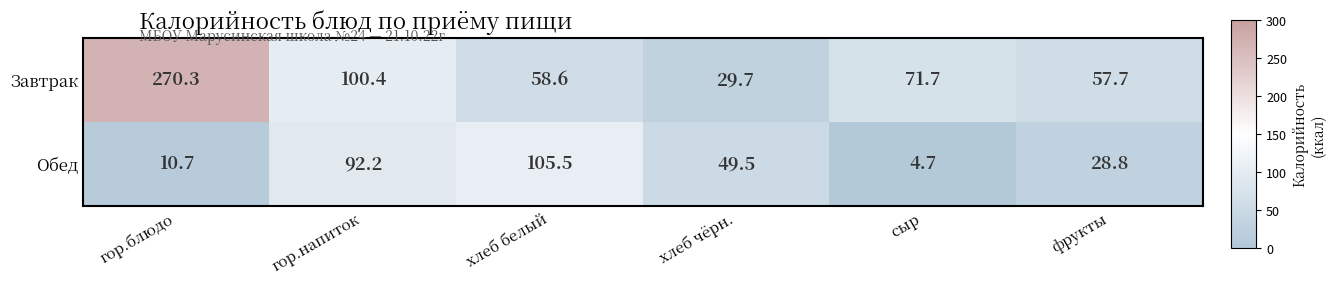

What is the sum of all Обед values?

291.4